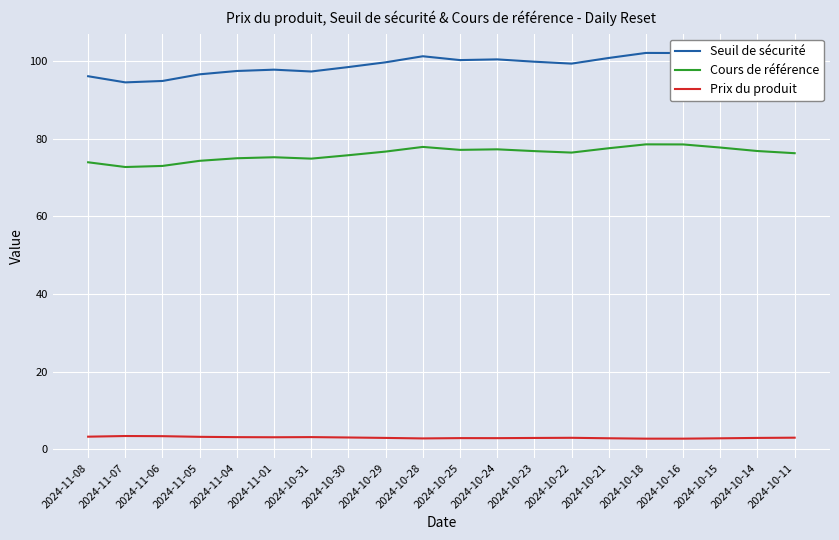

Where does the Seuil de sécurité series first go above 99?

2024-10-29